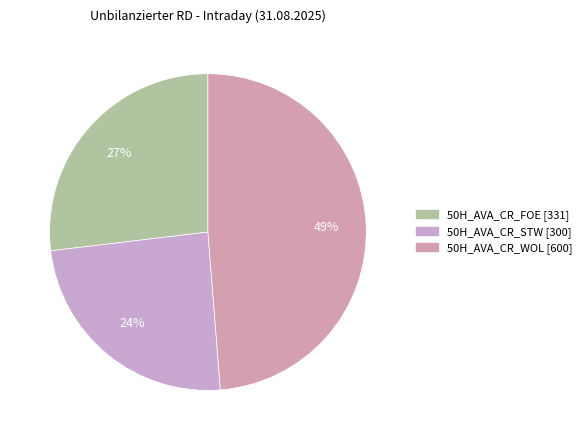

True or false: 50H_AVA_CR_STW [300] accounts for 12% of the total.

False